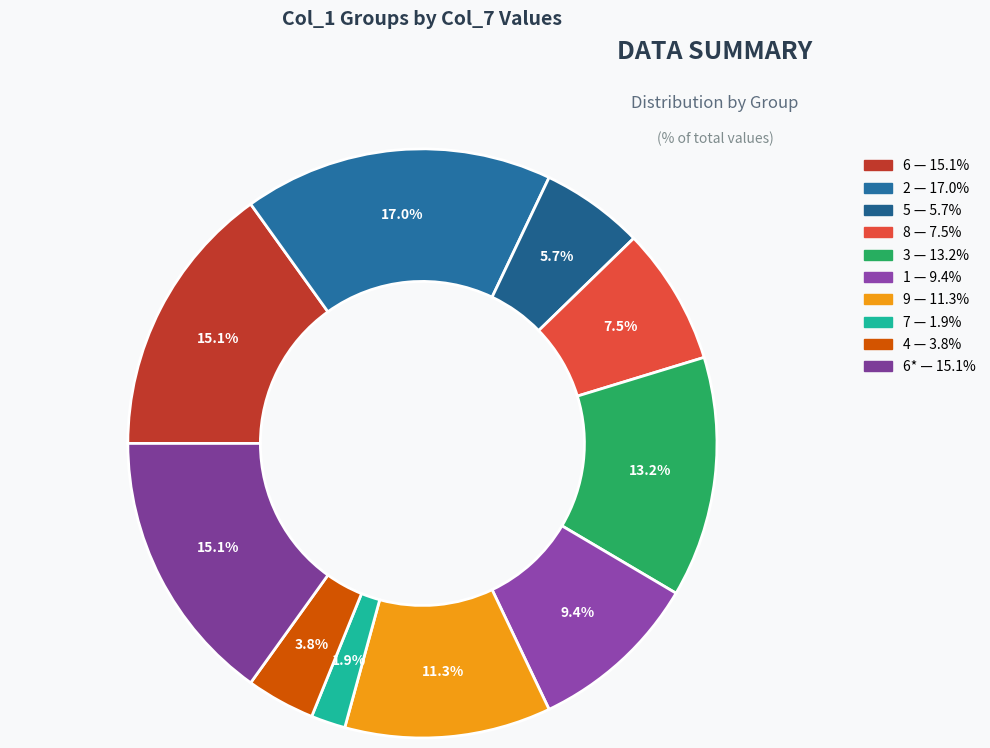

Count the number of slices in the pie.

10